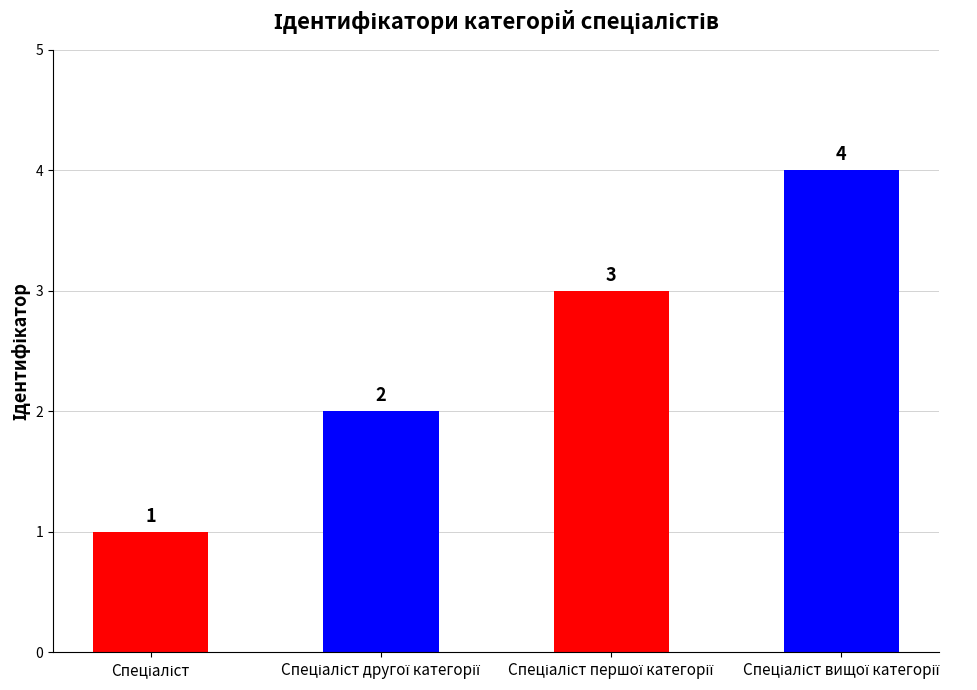

How many values are below 3?

2